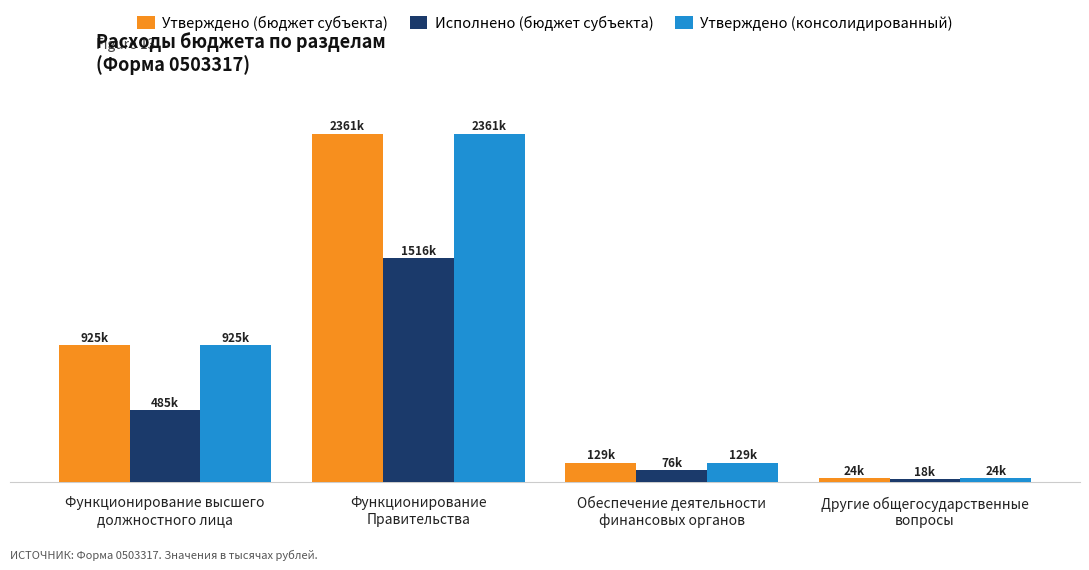

What is the label of the 3rd bar from the left?

Обеспечение деятельности
финансовых органов